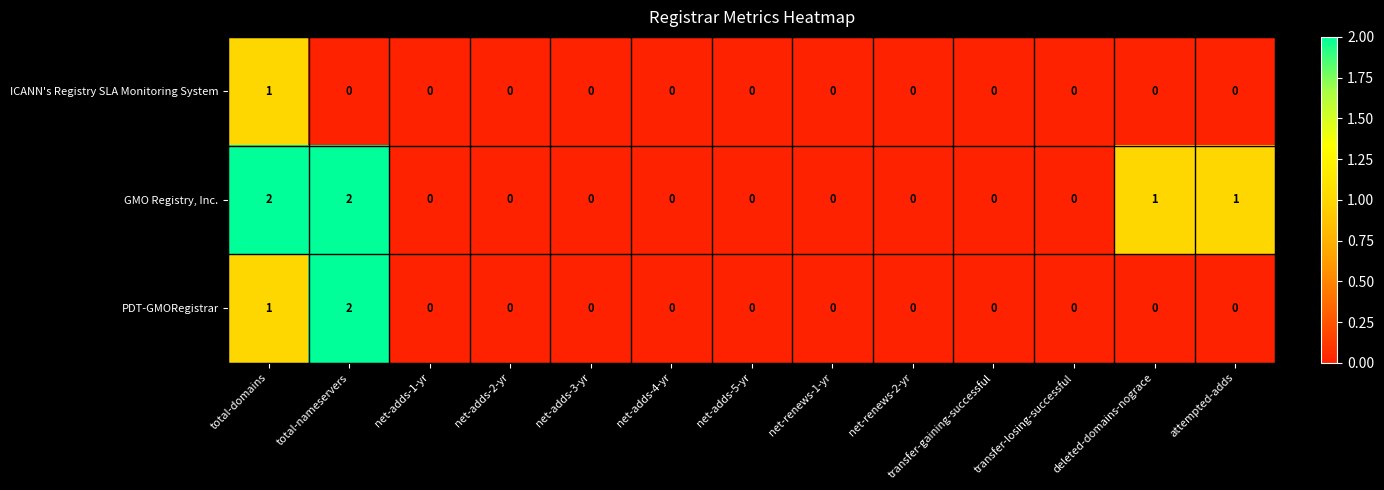

Which series has the largest total across all categories?

GMO Registry, Inc.